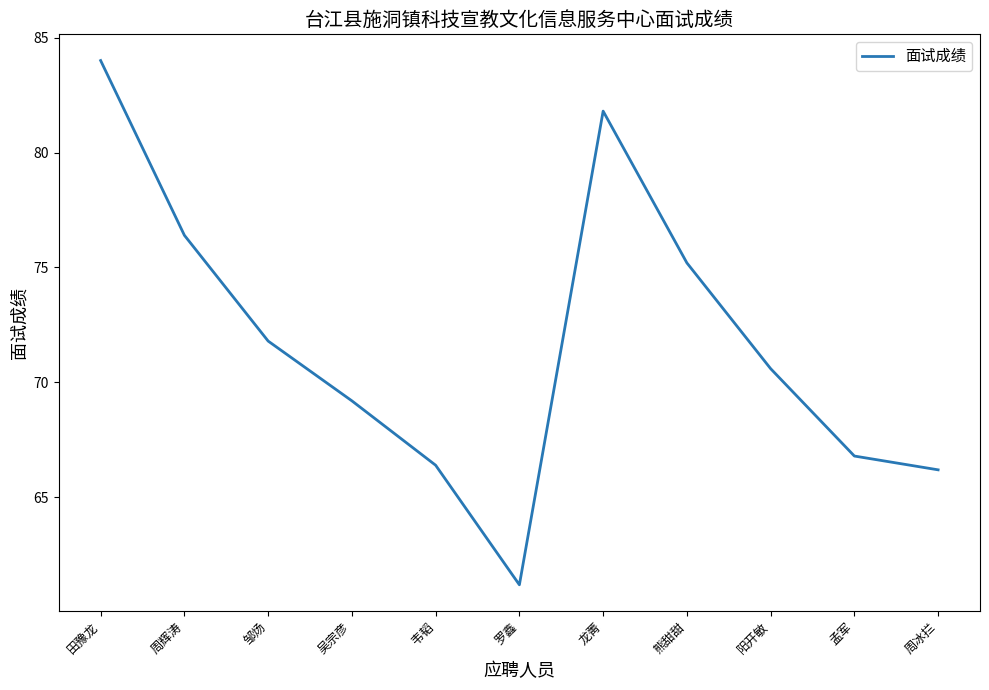

What is the difference between the second highest and minimum values?

20.6